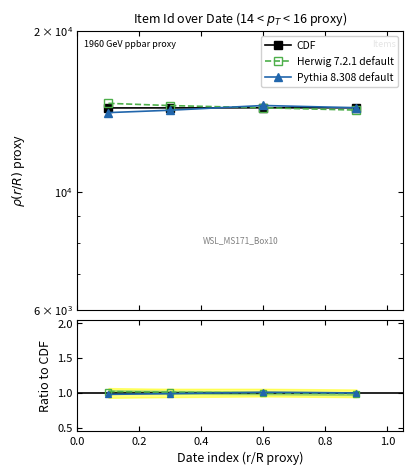

What is the difference between the maximum and second lowest values in the CDF series?

7.0